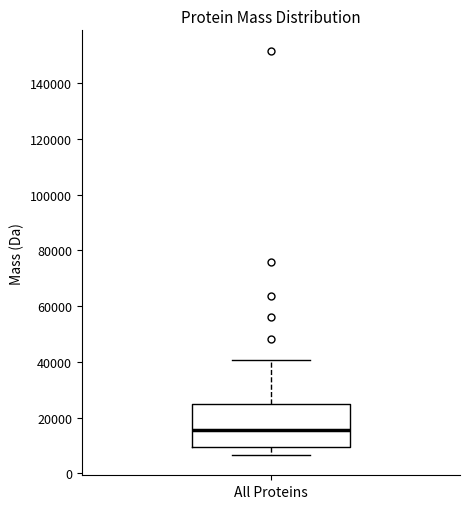

Where does the median line of the box for All Proteins sit on the y-axis? The values are not printed on the chart, so give them approximately, as read against the axis.

16000